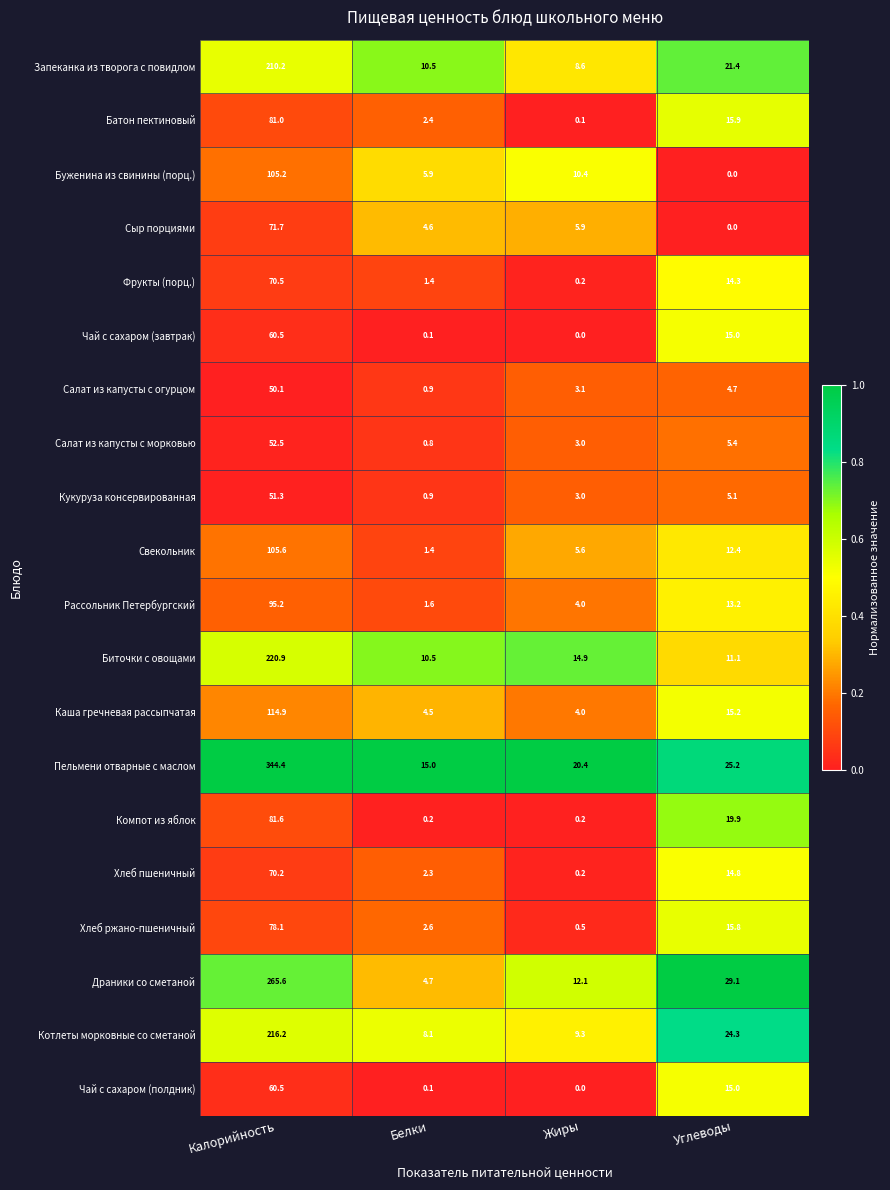

Rank the categories by Хлеб ржано-пшеничный value from lowest to highest.

Жиры, Белки, Углеводы, Калорийность